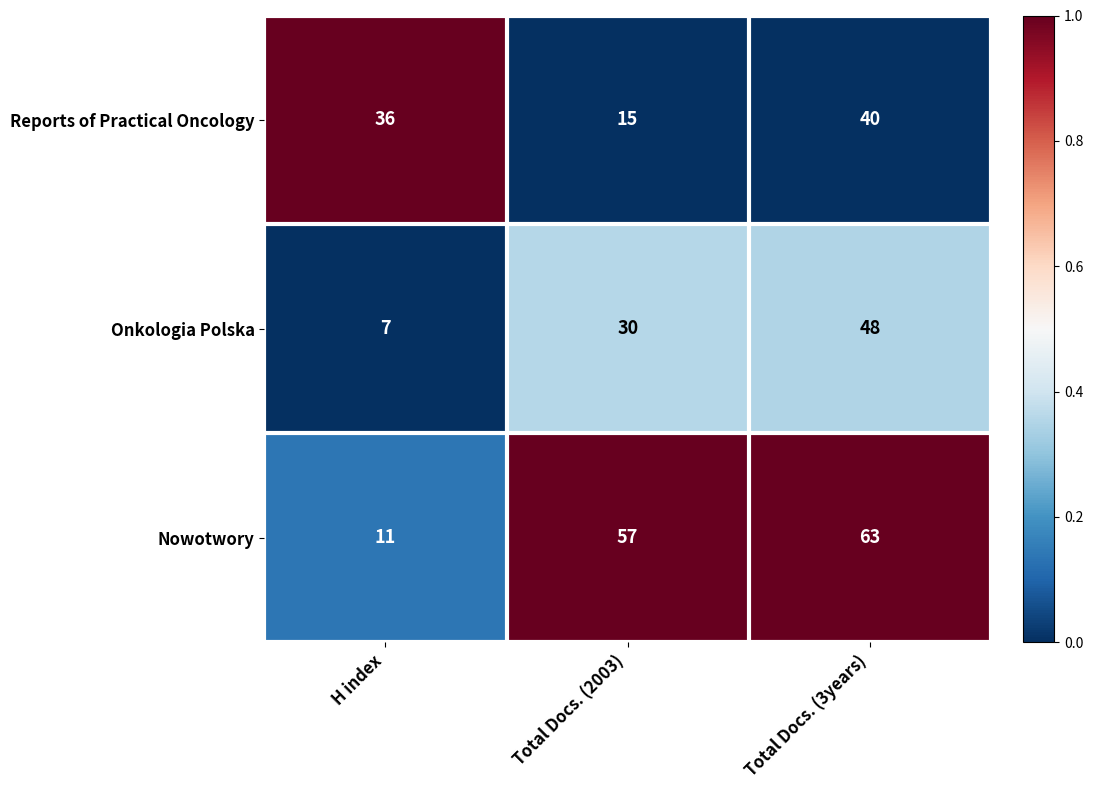

What value does the Onkologia Polska series have at Total Docs. (2003), to the nearest 10?

30